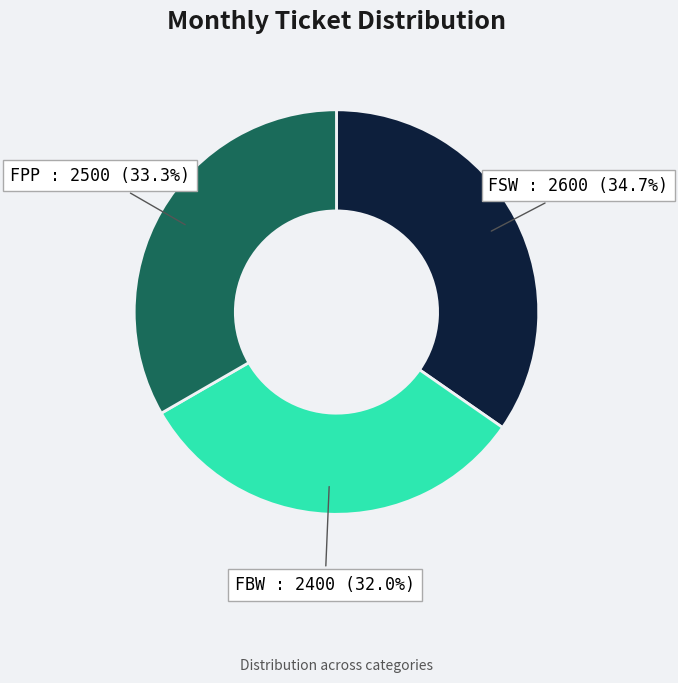

Approximately how many times larger is the value at FBW compared to FSW?

0.9